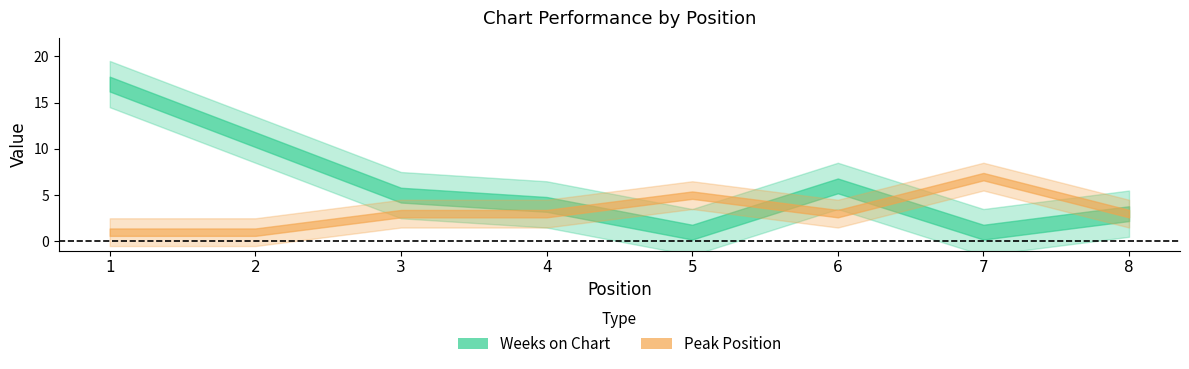

How many lines are shown in the chart?

2